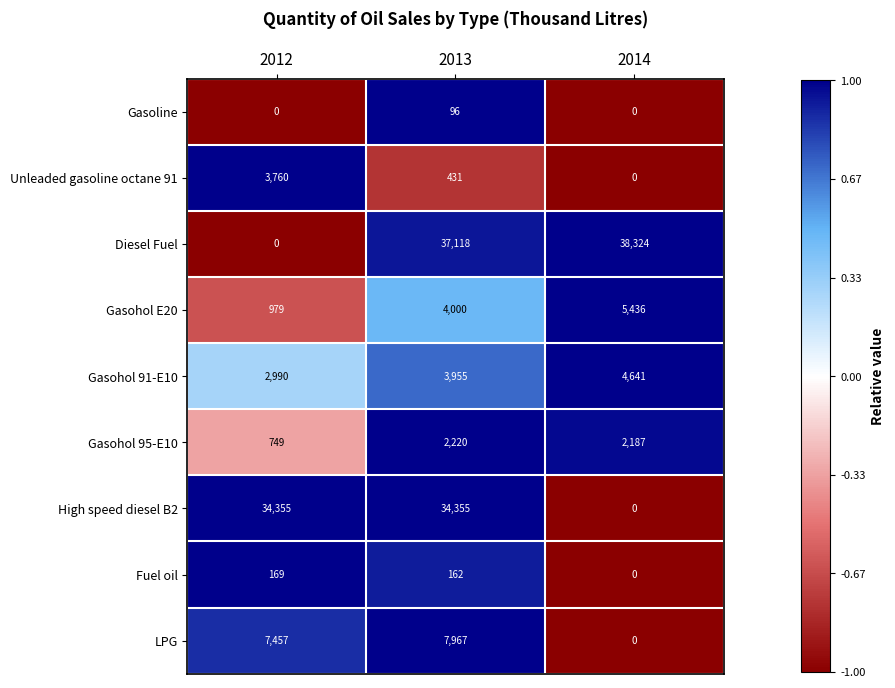

At which label does Gasohol E20 reach its peak?

2014